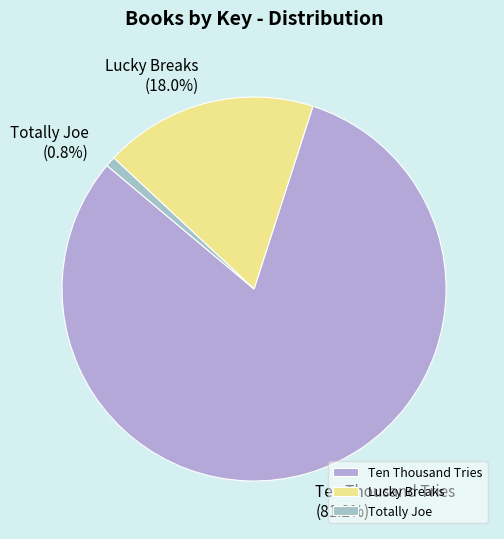

Which has a higher value, Lucky Breaks or Ten Thousand Tries?

Ten Thousand Tries